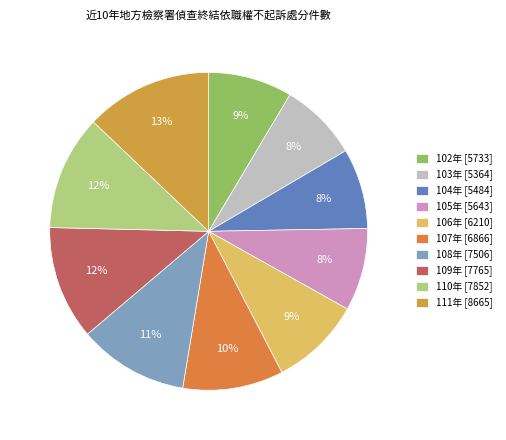

What percentage is the 102年 slice, to the nearest percent?

9%